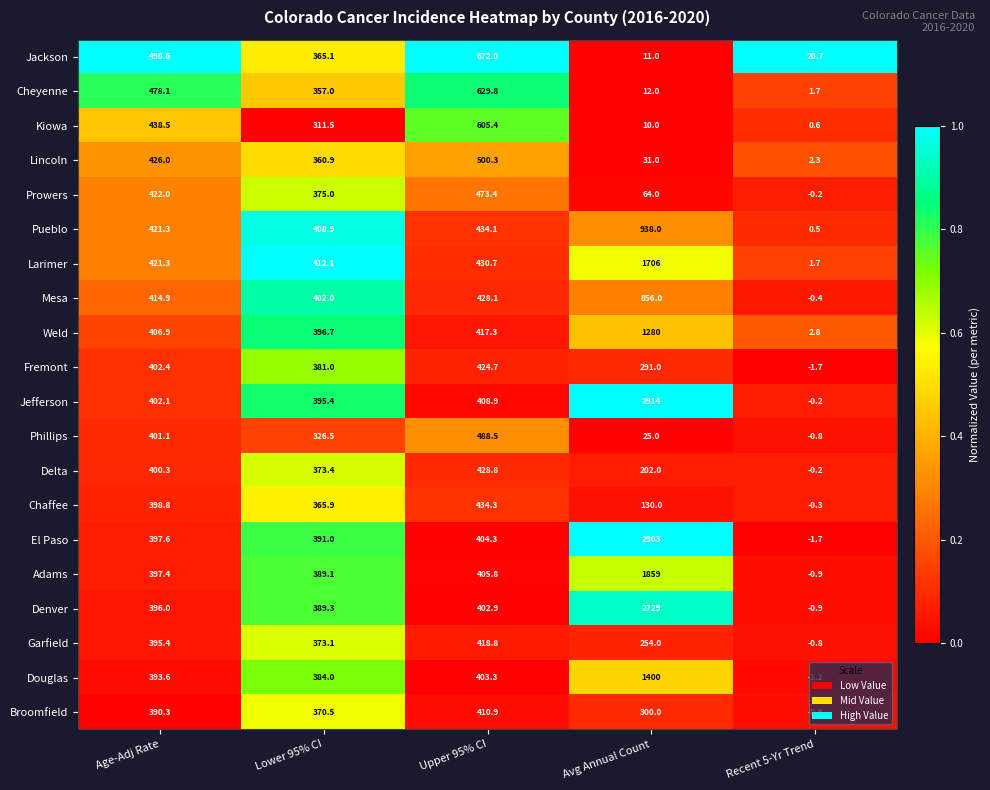

True or false: Broomfield has a value of 300.0 at Avg Annual Count.

True